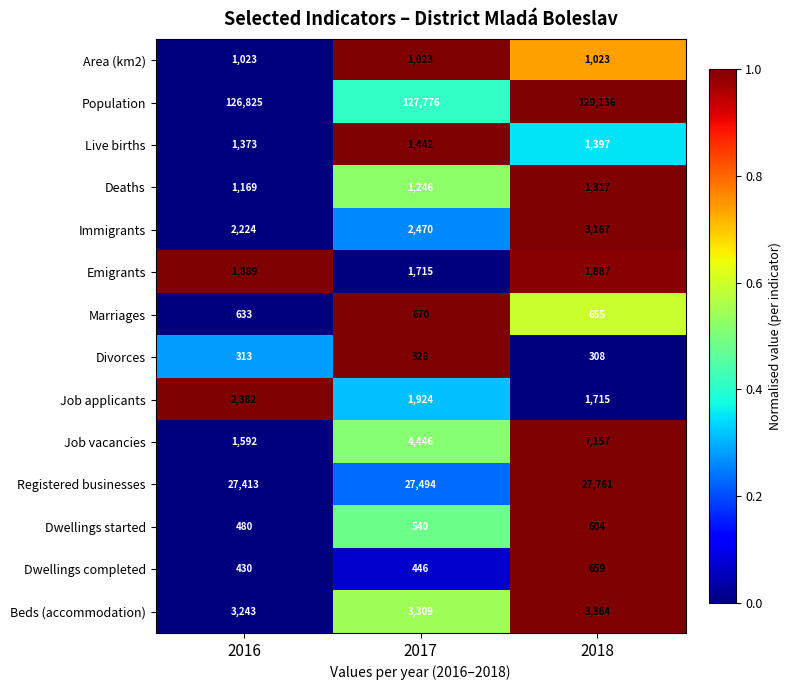

What is the total value across all series at 2017?

174827